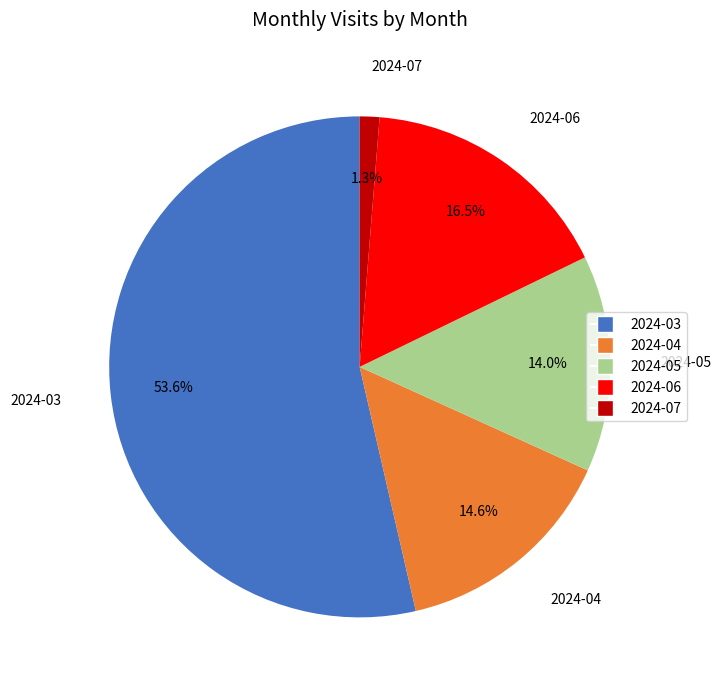

Combined, what portion of the pie is 2024-04 and 2024-05?

28.6%